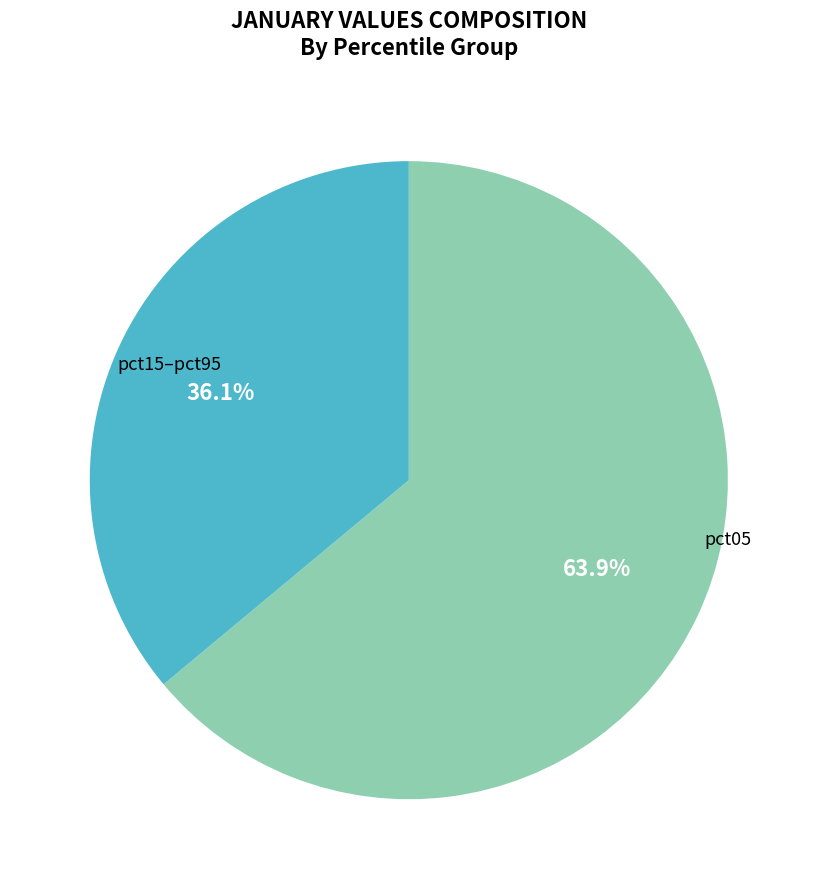

Count the number of slices in the pie.

2